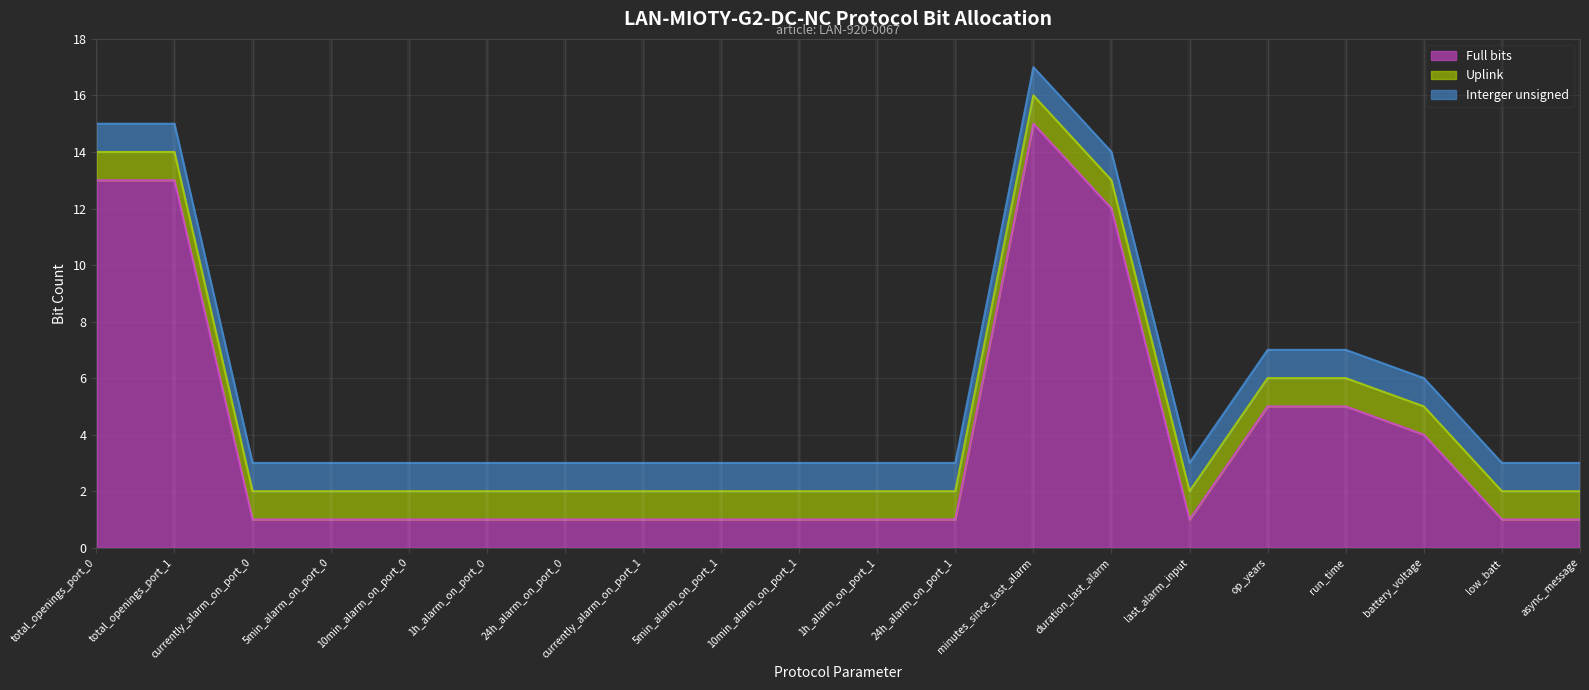

True or false: Interger unsigned has a value of 0 at 1h_alarm_on_port_0.

False